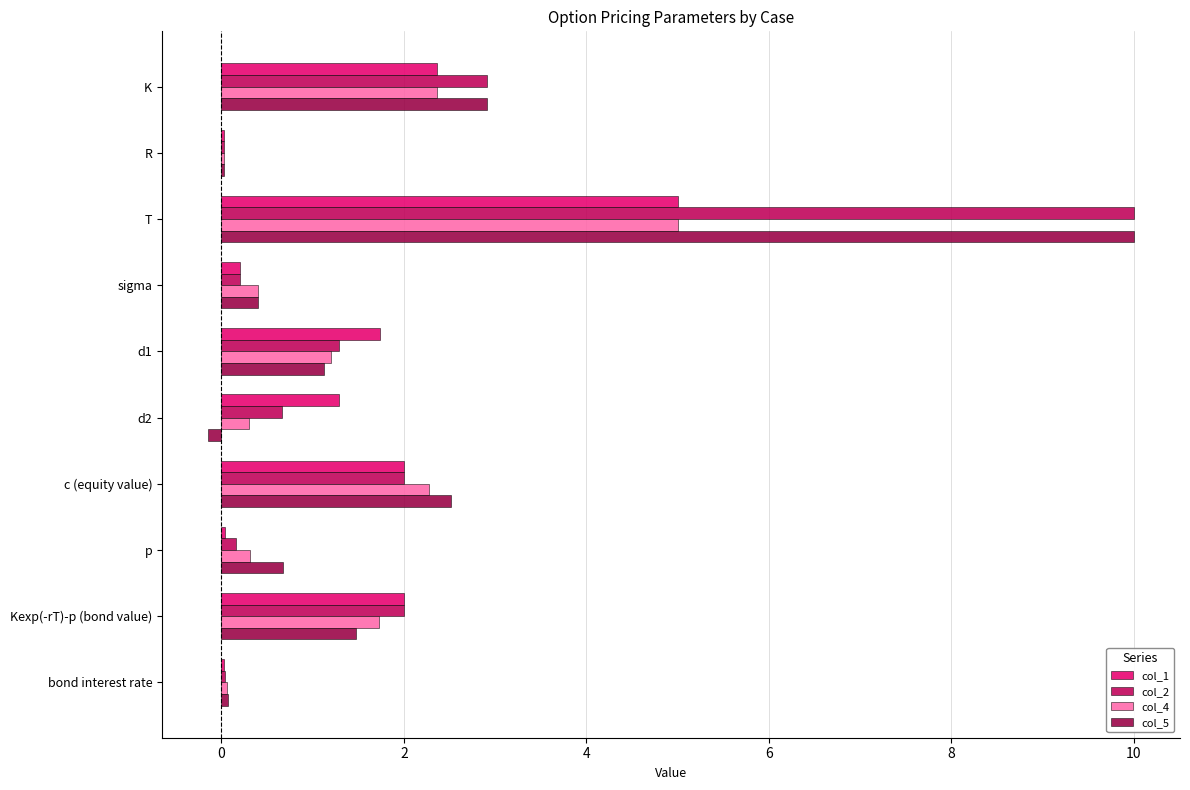

The value of col_4 at R is 0.0. True or false?

True